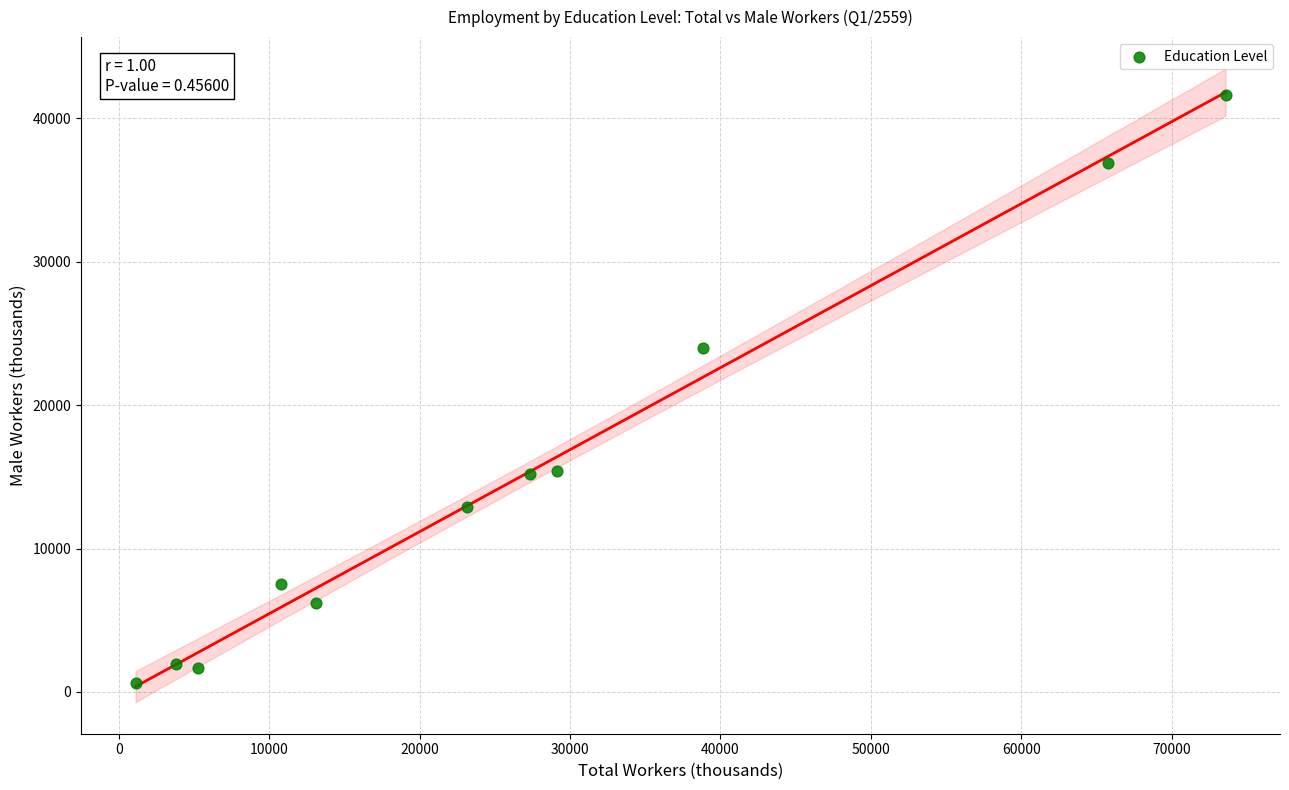

What Y value in the scatter plot is closest to 21124?

23972.4